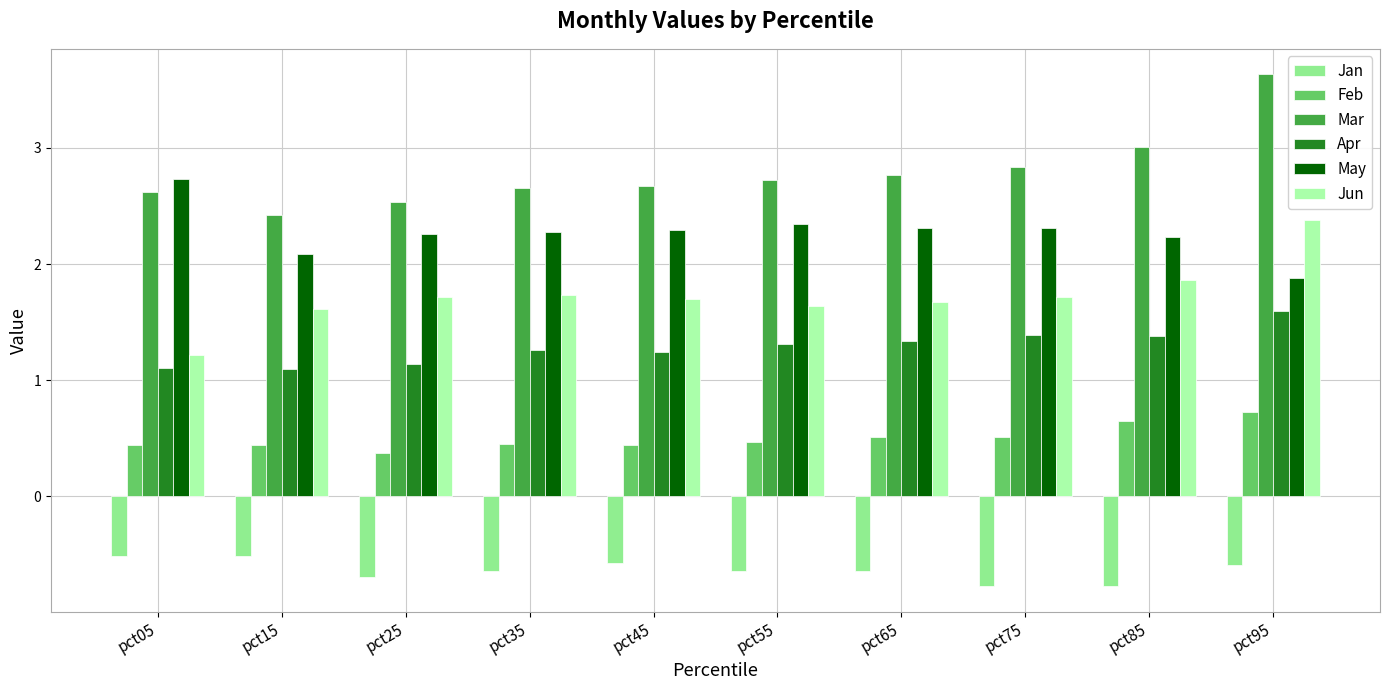

What is the difference between the highest and lowest values at pct75?

3.6